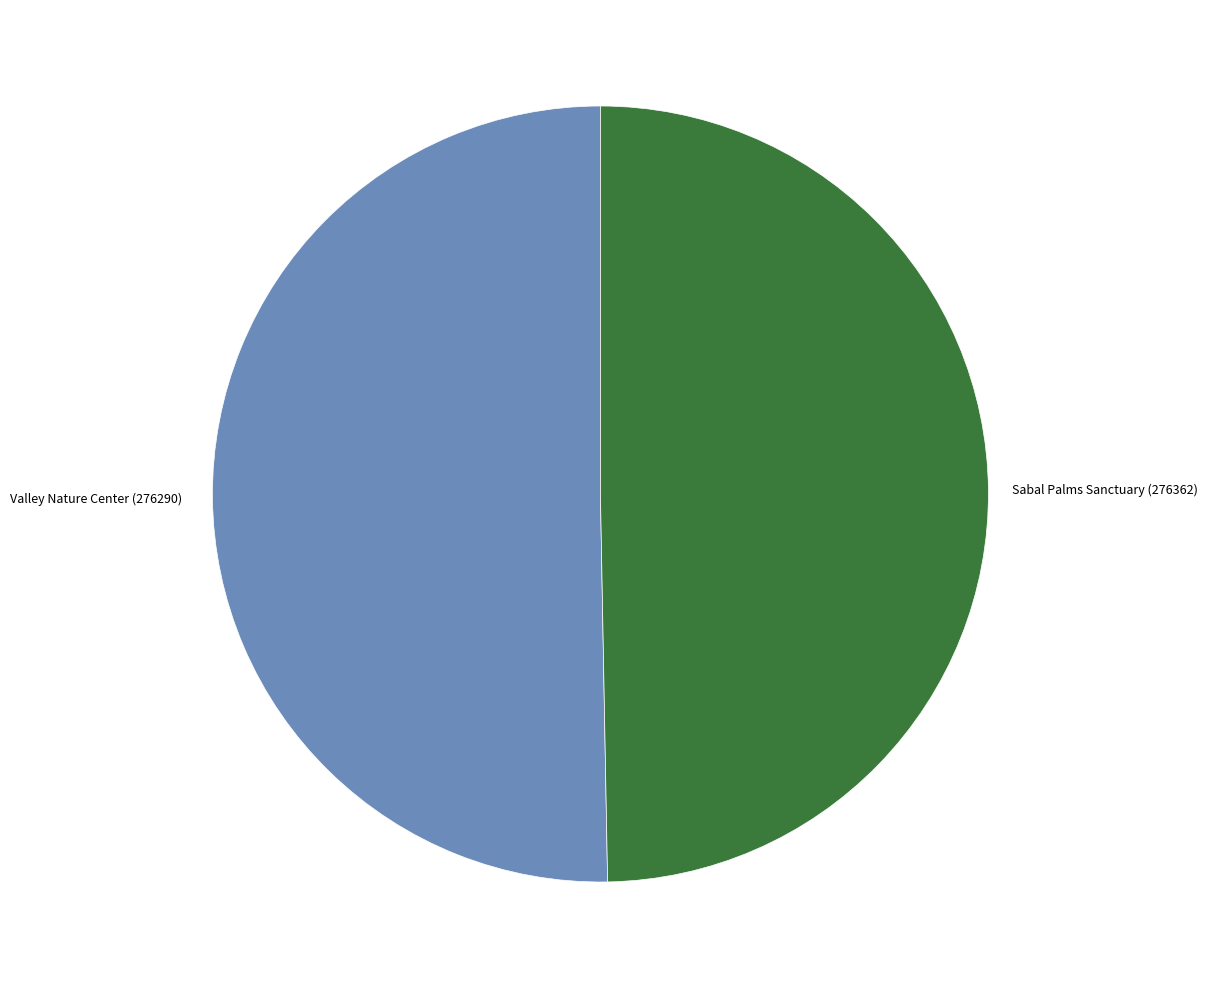

Which category accounts for the majority?

Valley Nature Center (276290)